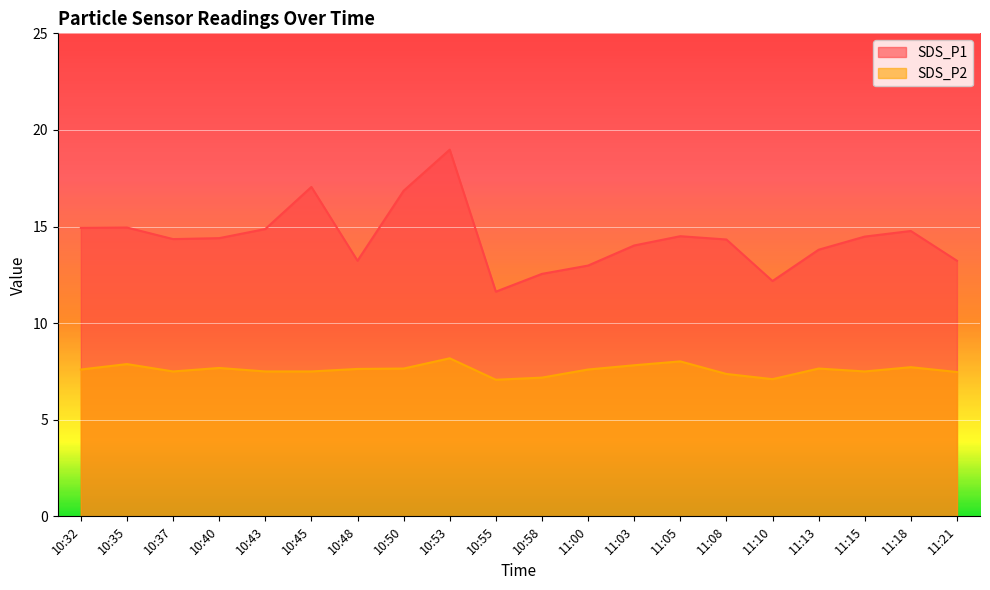

At which label does SDS_P1 reach its peak?

10:53